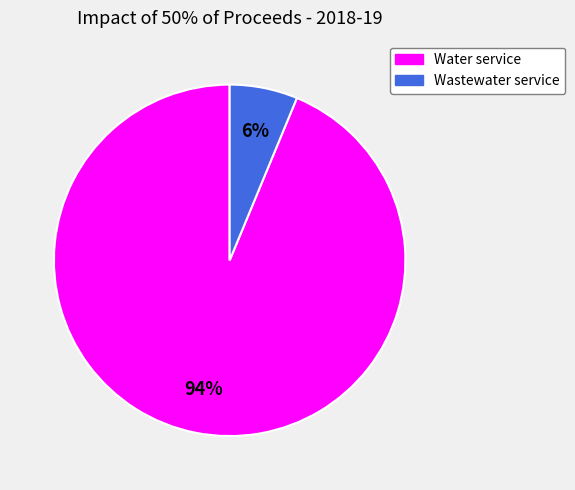

What is the smallest slice in the pie chart?

Wastewater service